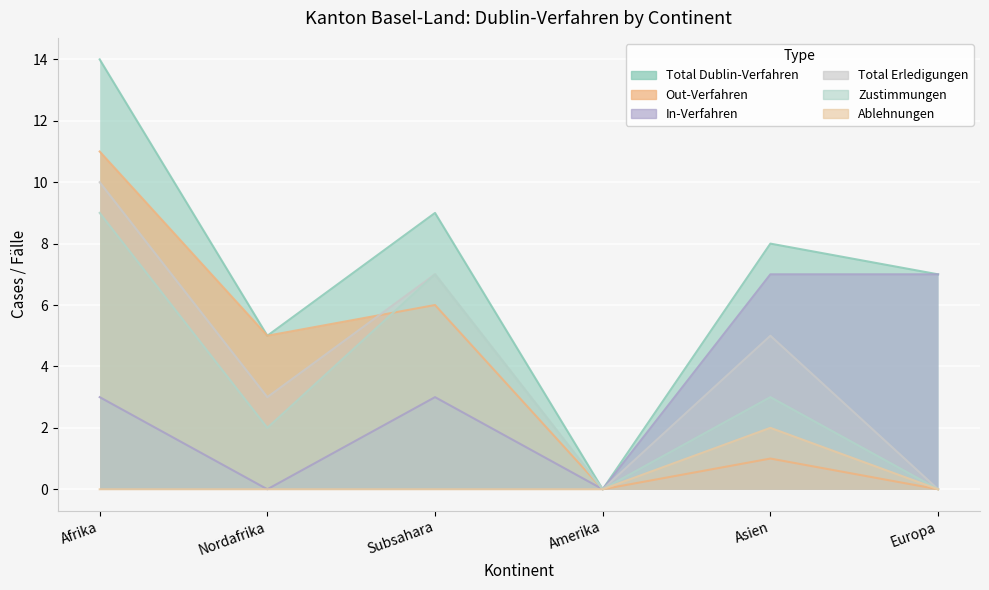

Reading left to right, transcribe all the data shown in this chart.

Total Dublin-Verfahren: 14	5	9	0	8	7
Out-Verfahren: 11	5	6	0	1	0
In-Verfahren: 3	0	3	0	7	7
Total Erledigungen: 10	3	7	0	5	0
Zustimmungen: 9	2	7	0	3	0
Ablehnungen: 0	0	0	0	2	0